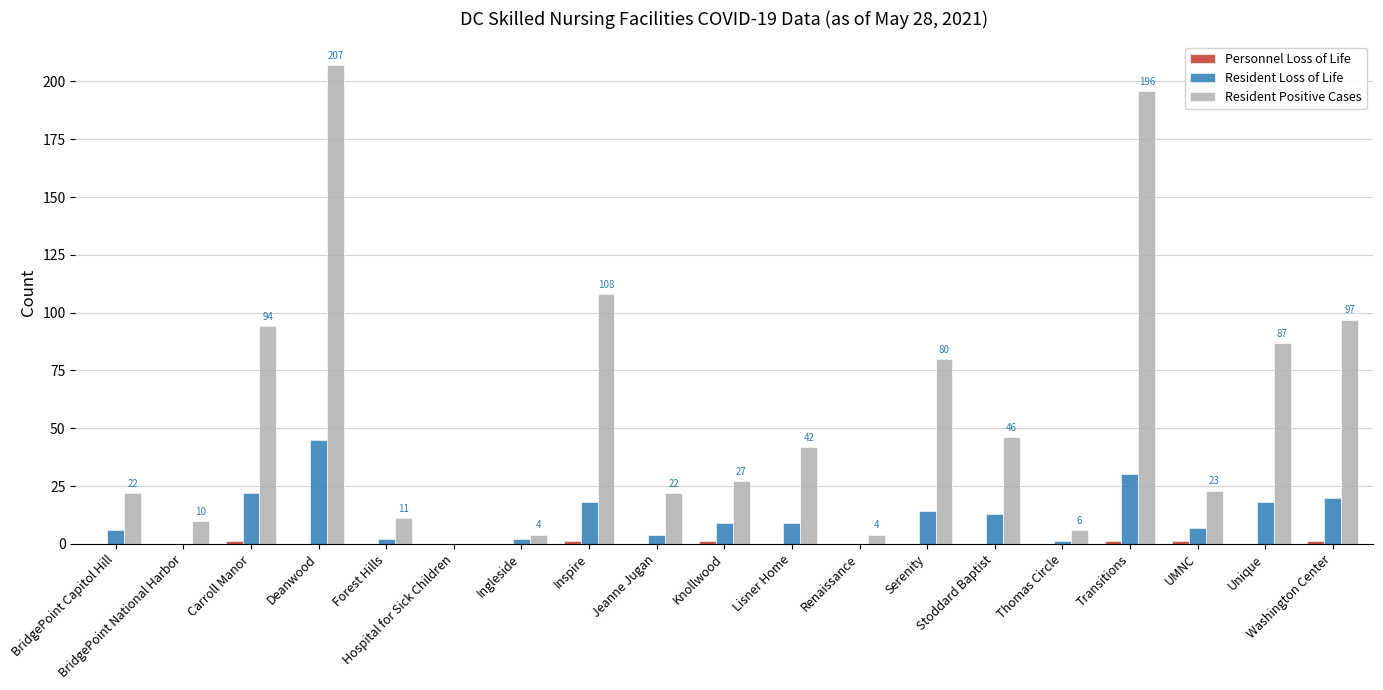

How many groups of bars are there?

19